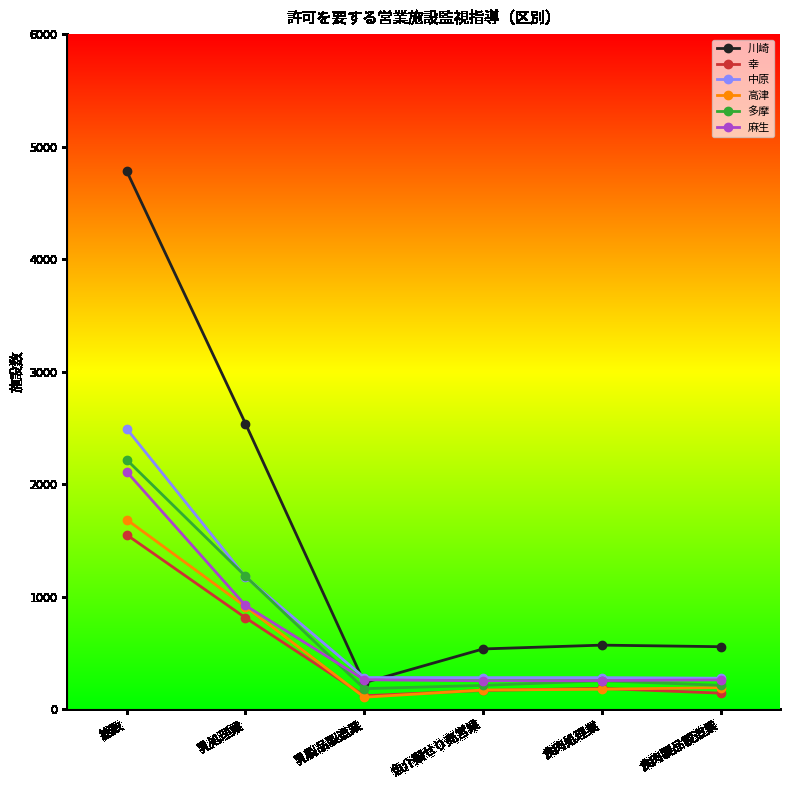

What is the minimum value shown in the chart?

105